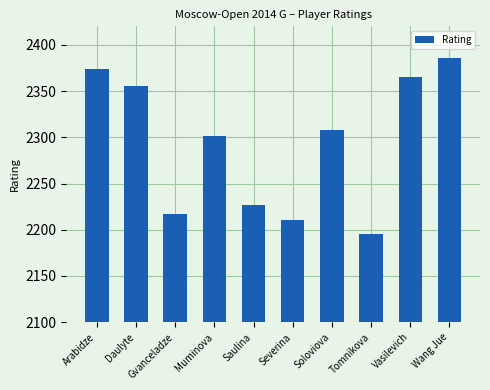

Does the chart contain any negative values?

No